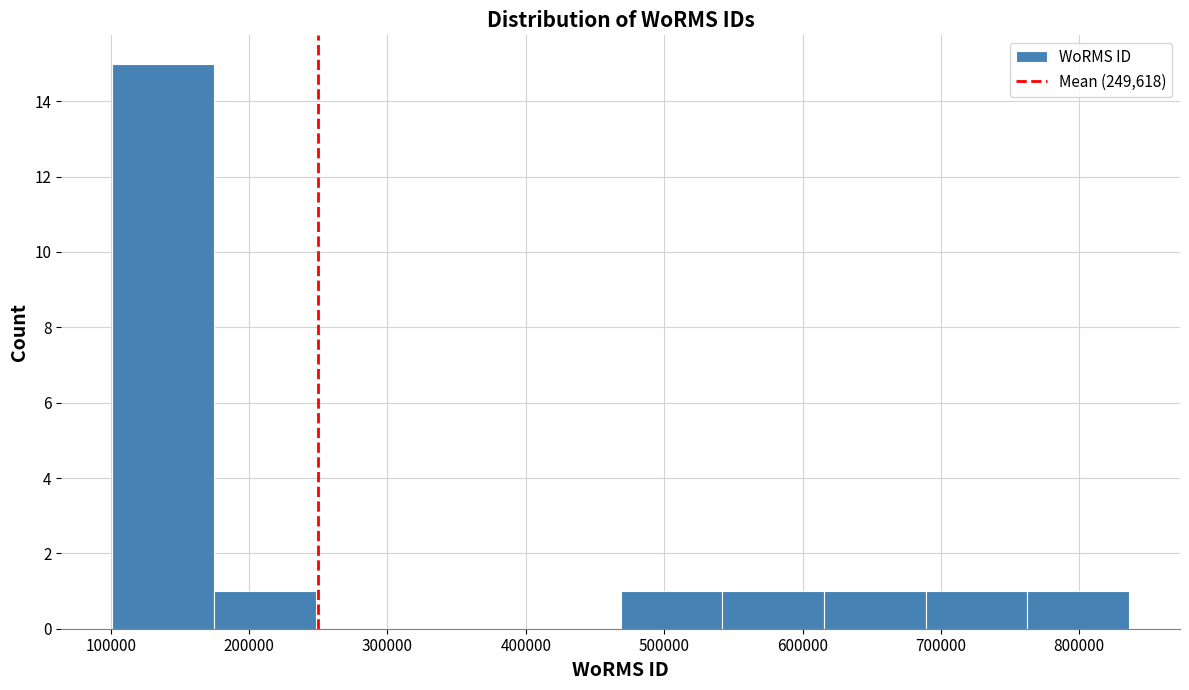

Reading left to right, transcribe this chart: for each bar, give the range it covers on the x-axis and its height. Neither the bar edges nor the heights are printed on the chart, so give them approximately, as read against the axes.

100000 to 170000: 15
170000 to 250000: 1
250000 to 320000: 0
320000 to 400000: 0
400000 to 470000: 0
470000 to 540000: 1
540000 to 620000: 1
620000 to 690000: 1
690000 to 760000: 1
760000 to 840000: 1